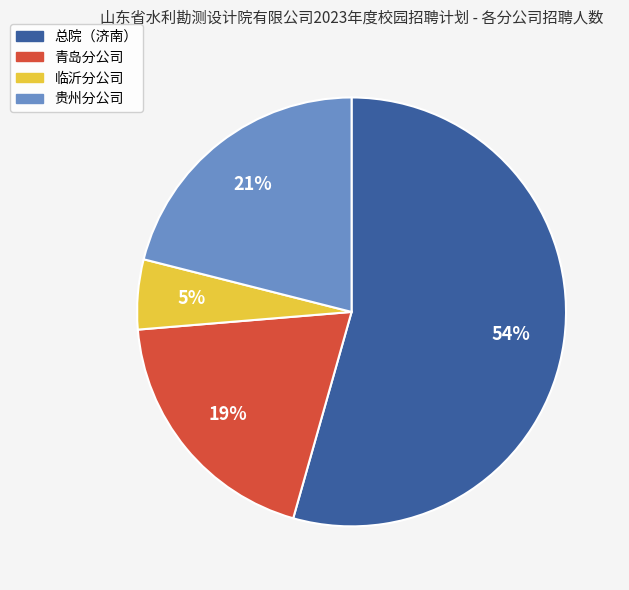

What is the largest slice in the pie chart?

总院（济南）